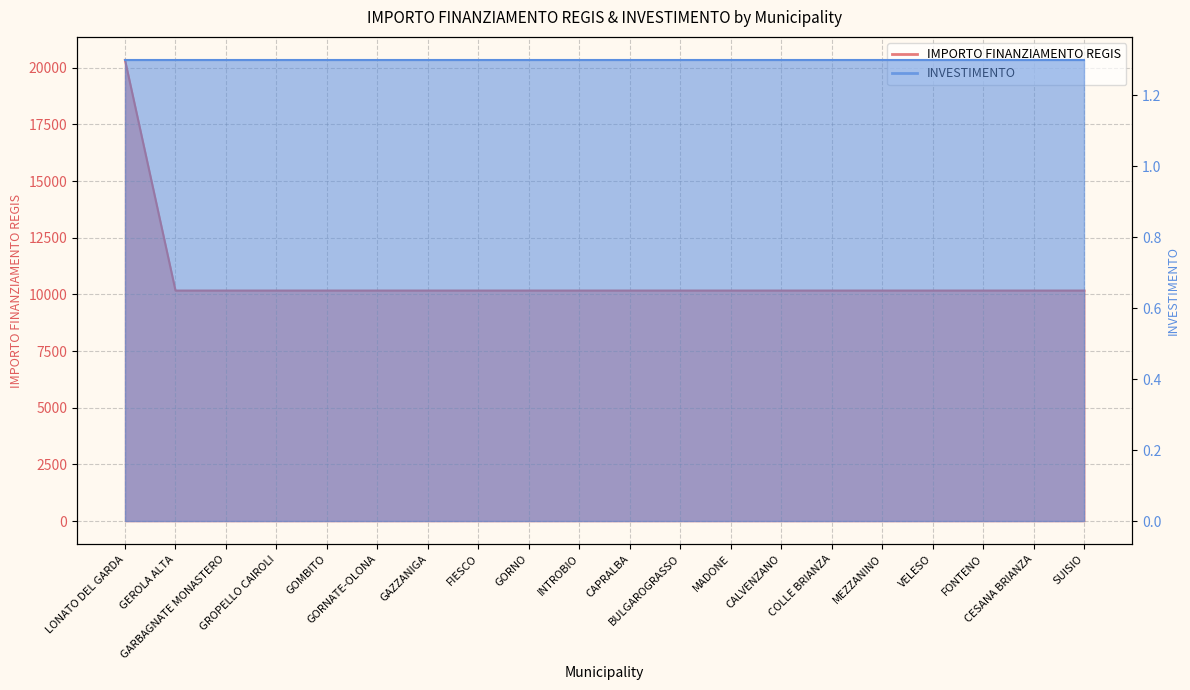

Between VELESO and FONTENO, which is larger?

VELESO